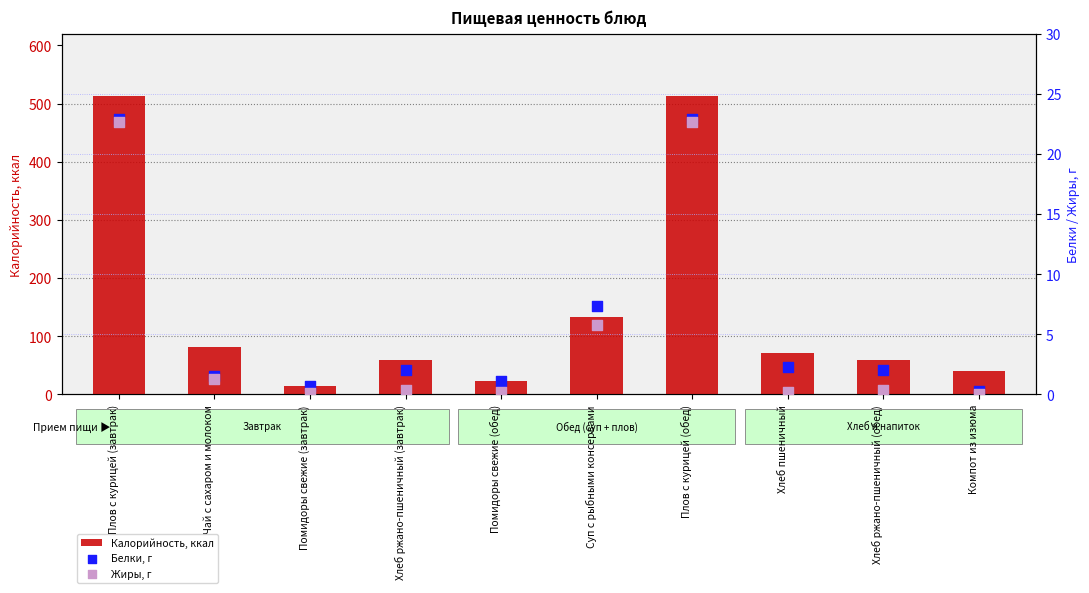

What are all the series names shown in the legend?

Калорийность, ккал, Белки, г, Жиры, г